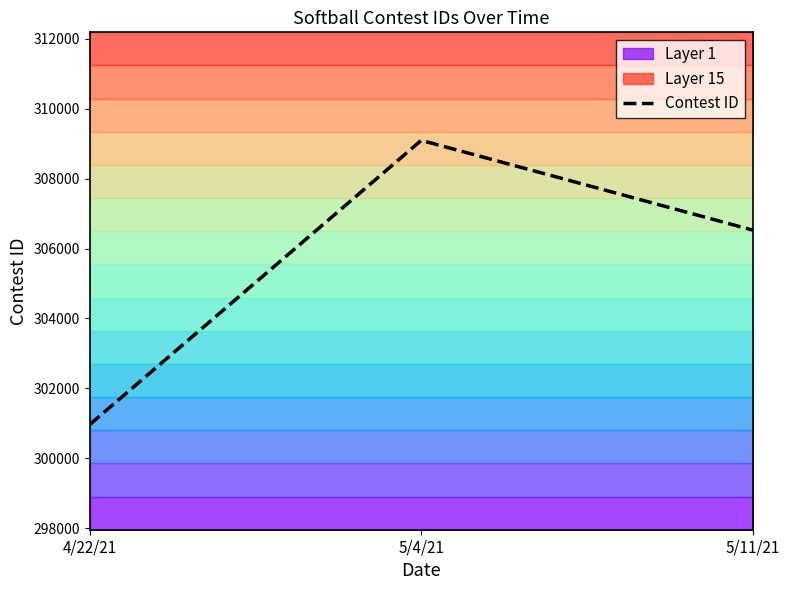

Reading left to right, transcribe all the data shown in this chart.

4/22/21=300964	5/4/21=309094	5/11/21=306526